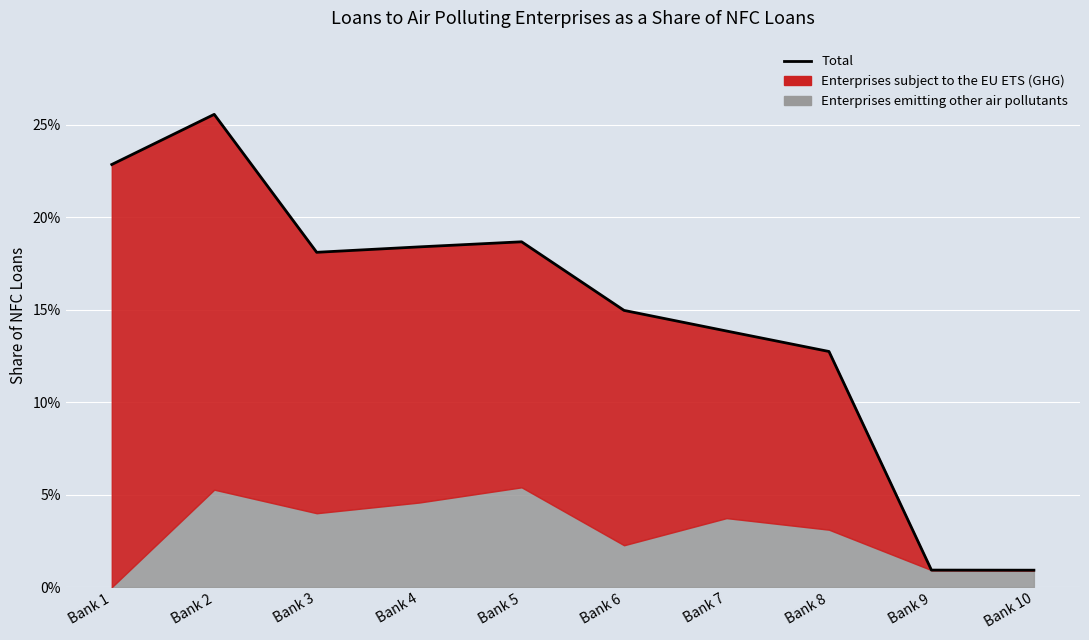

What is the approximate value at Bank 1?

0.2